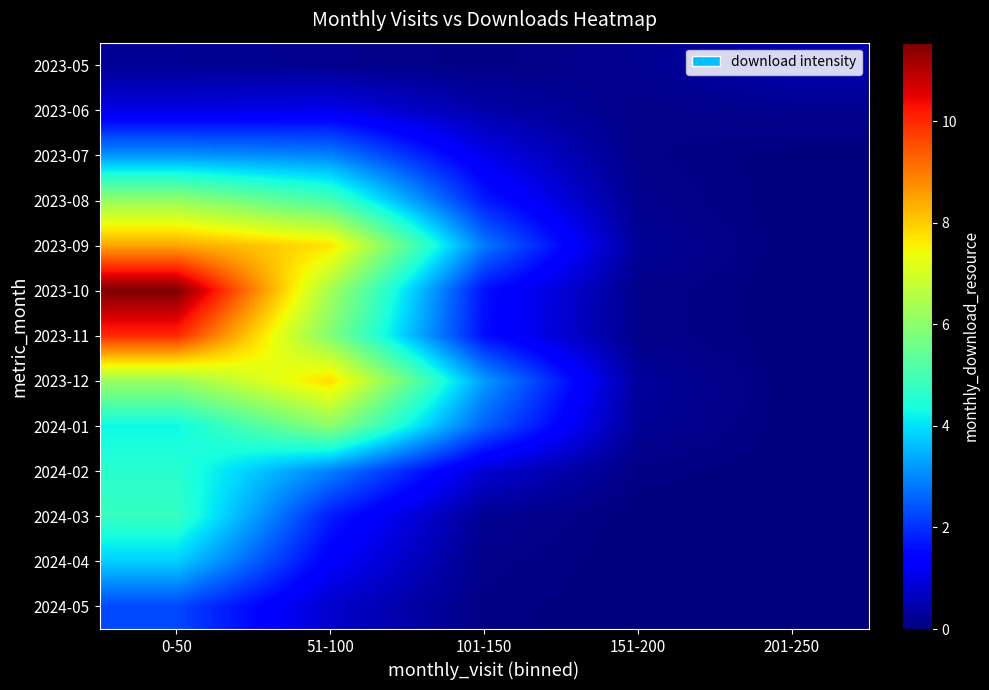

How many series are shown in this chart?

13